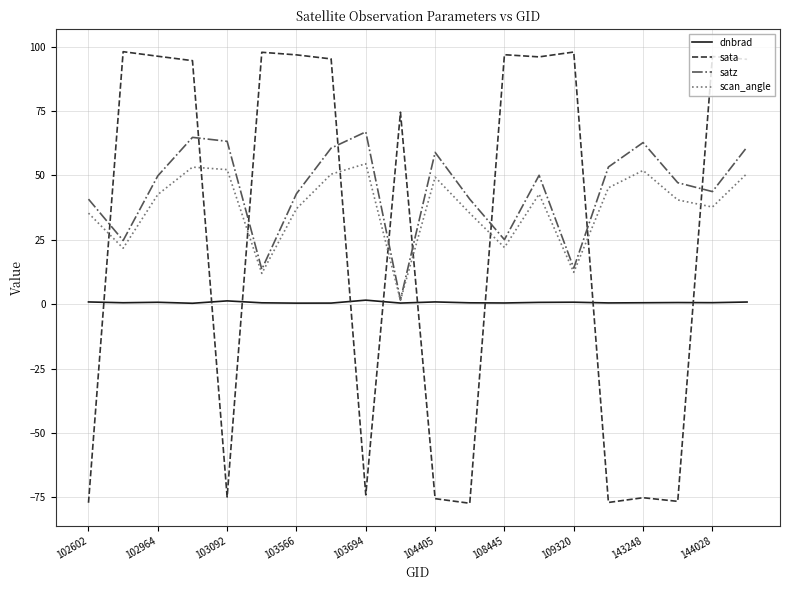

What is the highest value of the scan_angle series?

54.5